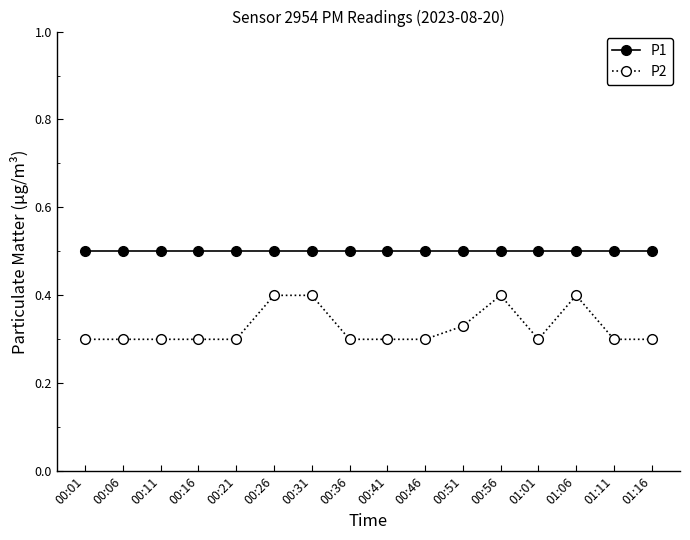

True or false: P2 has more than 0 points higher than both neighbors.

True